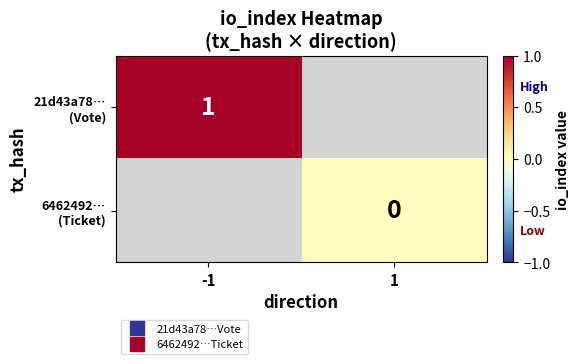

The 6462492… (Ticket) series shows 0.0 at 1. True or false?

True